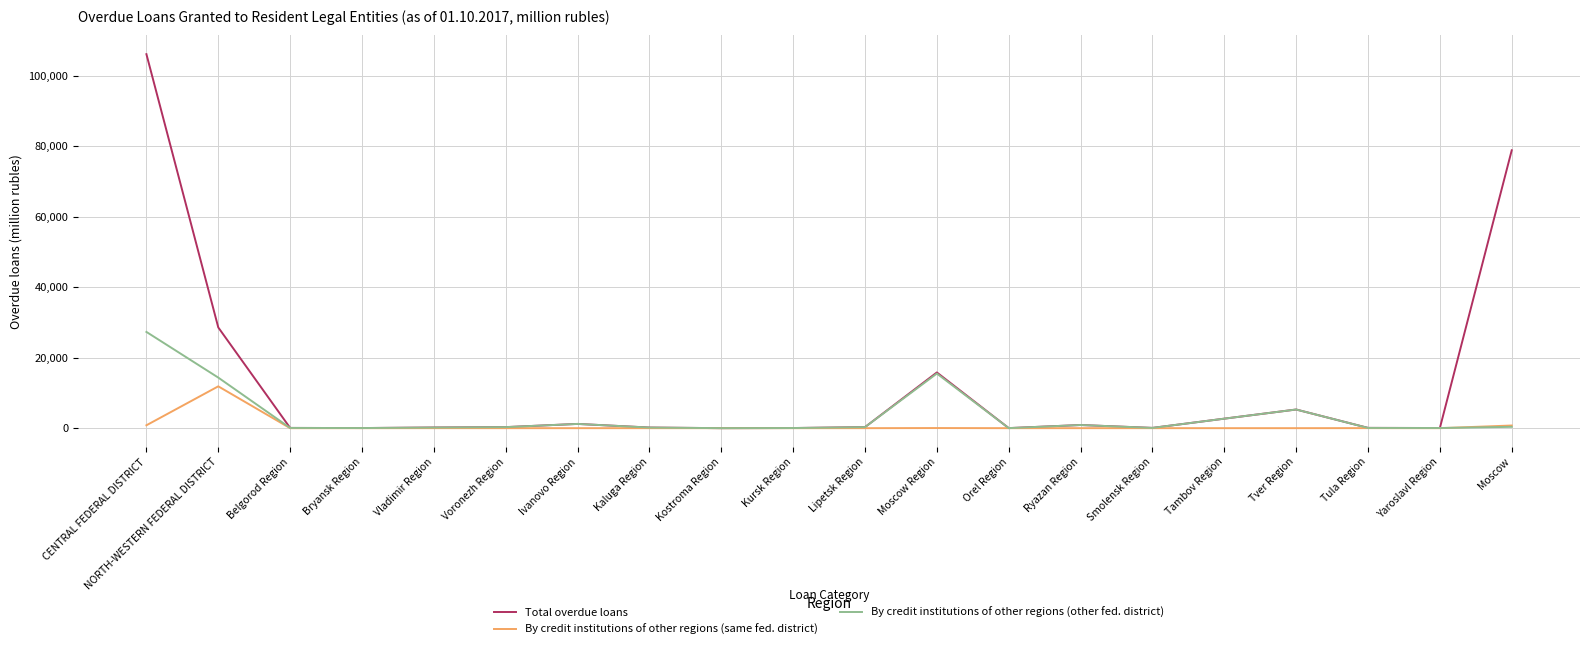

Which series changed the most between CENTRAL FEDERAL DISTRICT and Tver Region?

Total overdue loans